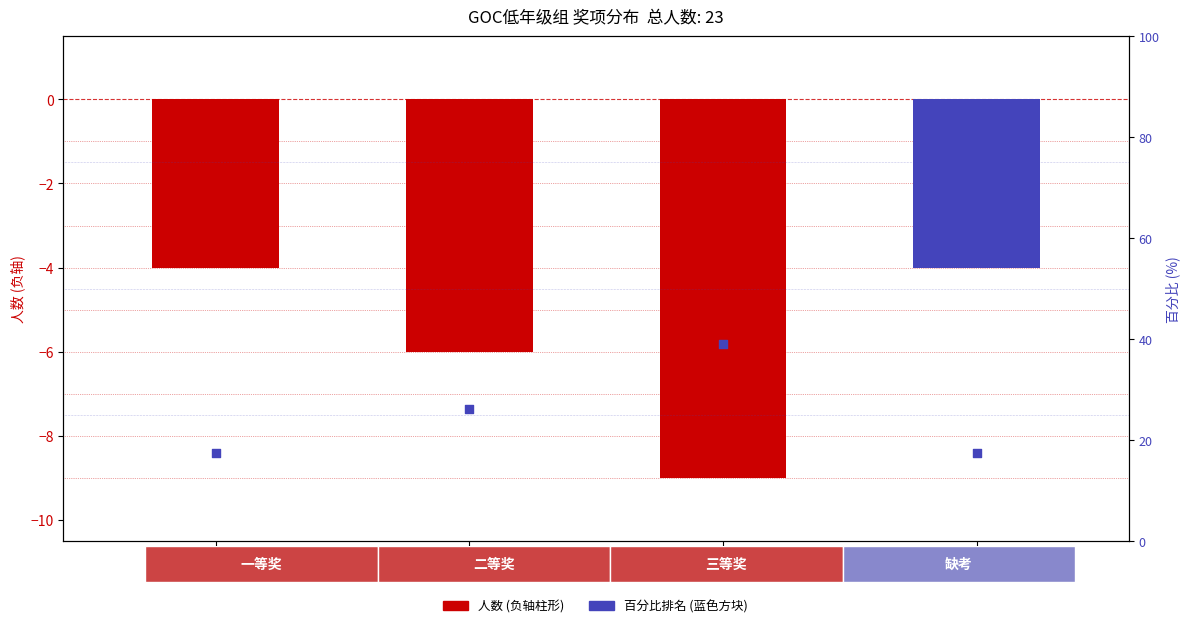

What is the change in value from 二等奖 to 缺考?

-8.7